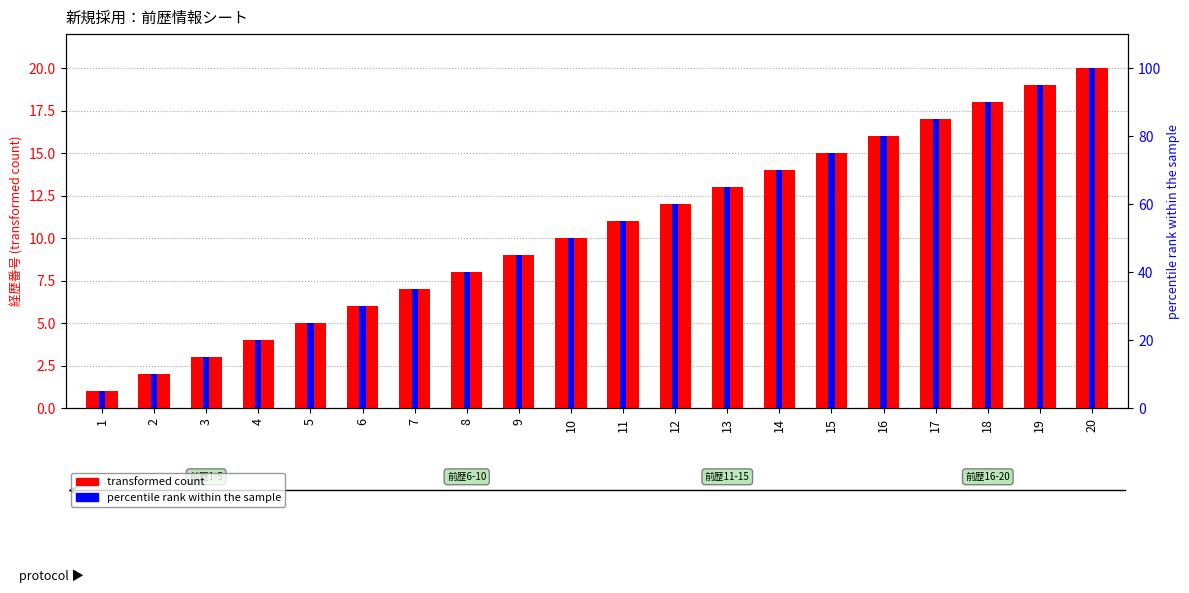

Rank the categories by value from lowest to highest.

1, 2, 3, 4, 5, 6, 7, 8, 9, 10, 11, 12, 13, 14, 15, 16, 17, 18, 19, 20